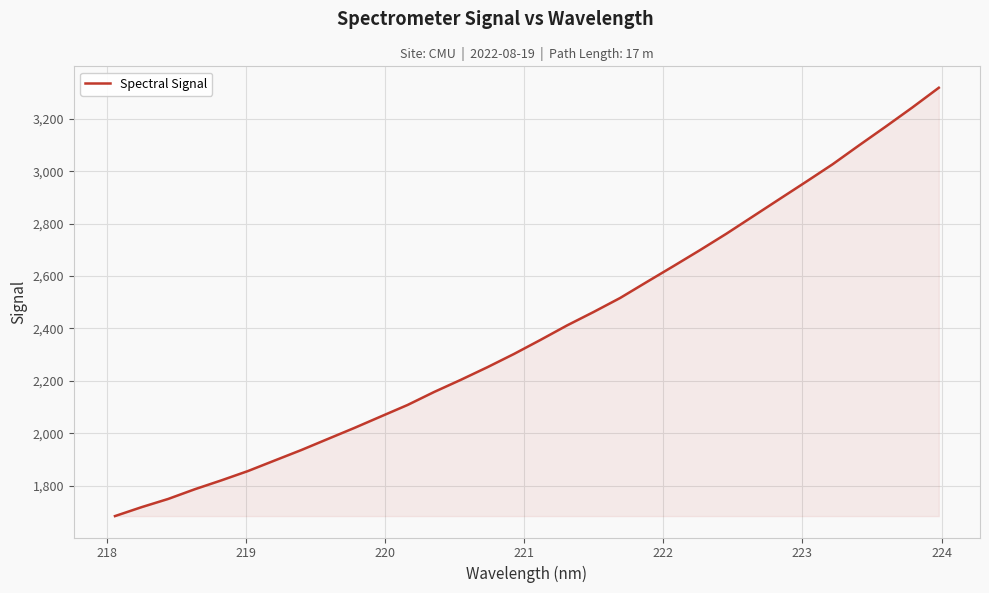

What is the average value?

2390.4